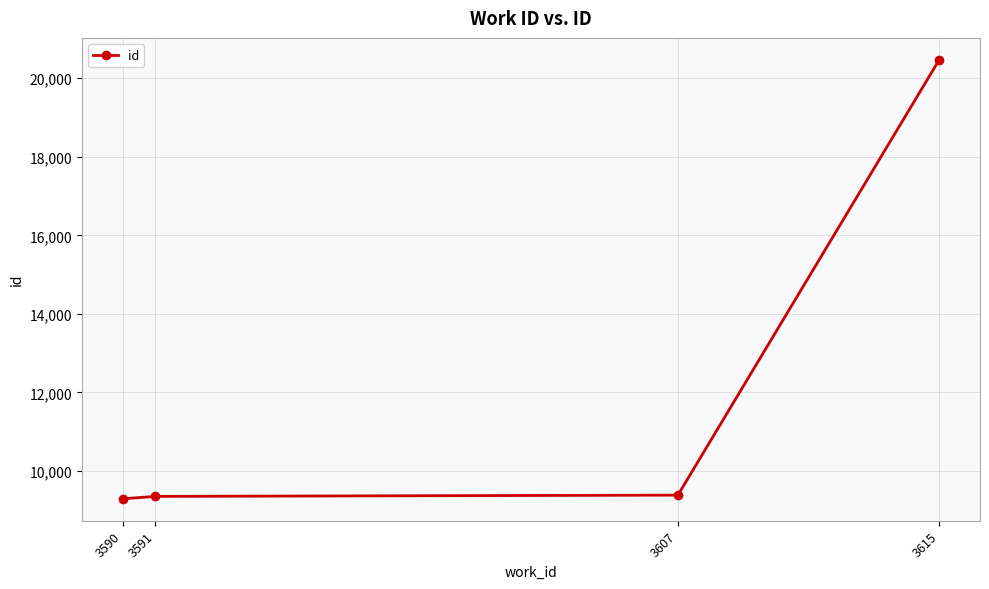

True or false: the data has more than 1 interior local peaks.

False